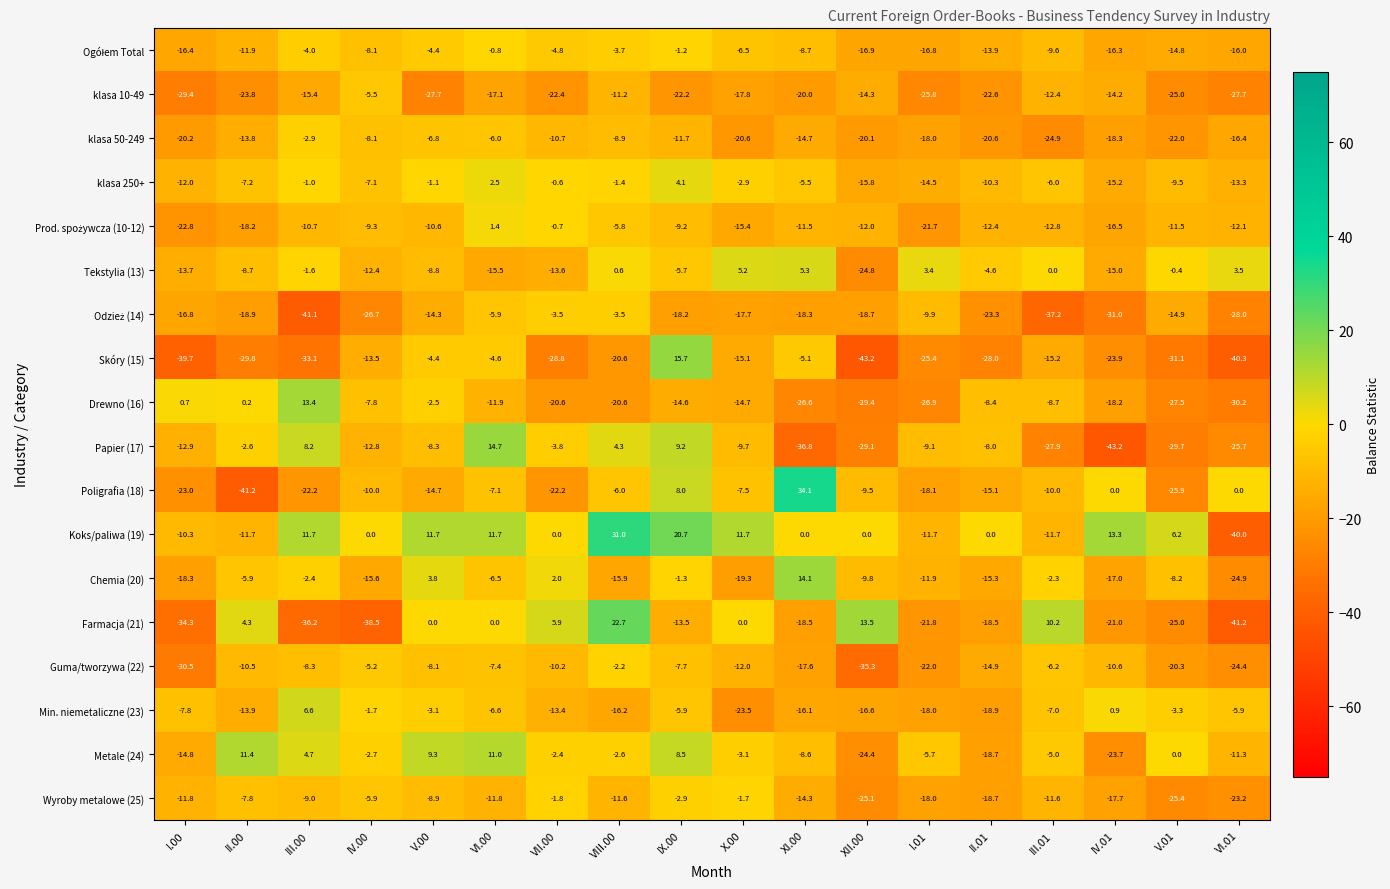

At which label is Guma/tworzywa (22) closest to -18?

XI.00